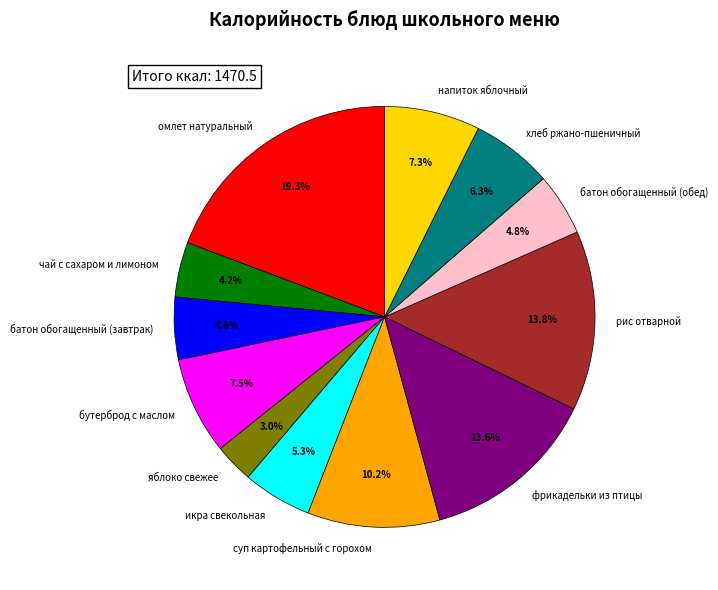

To the nearest percent, what is the combined percentage of хлеб ржано-пшеничный and суп картофельный с горохом?

16%